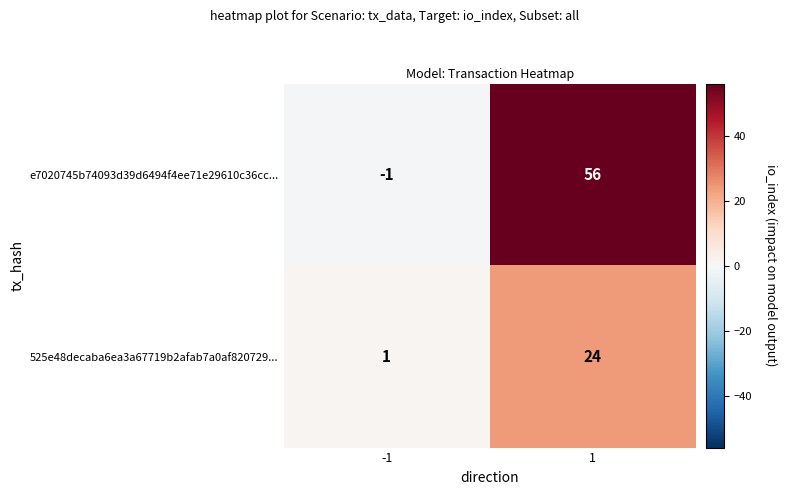

List the series in order of their peak value, highest first.

e7020745b74093d39d6494f4ee71e29610c36cc..., 525e48decaba6ea3a67719b2afab7a0af820729...